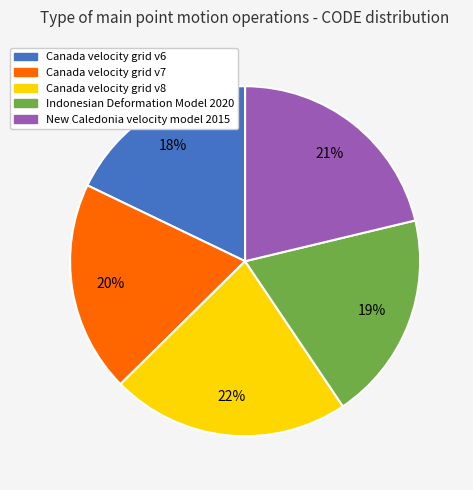

What percentage is the Canada velocity grid v7 slice, to the nearest percent?

20%